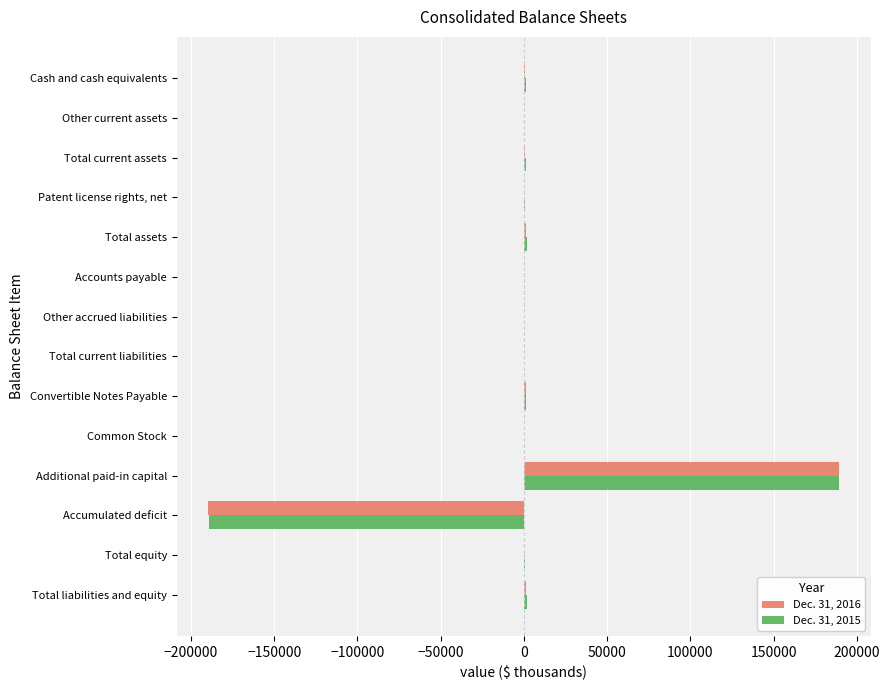

How many series are shown in this chart?

2